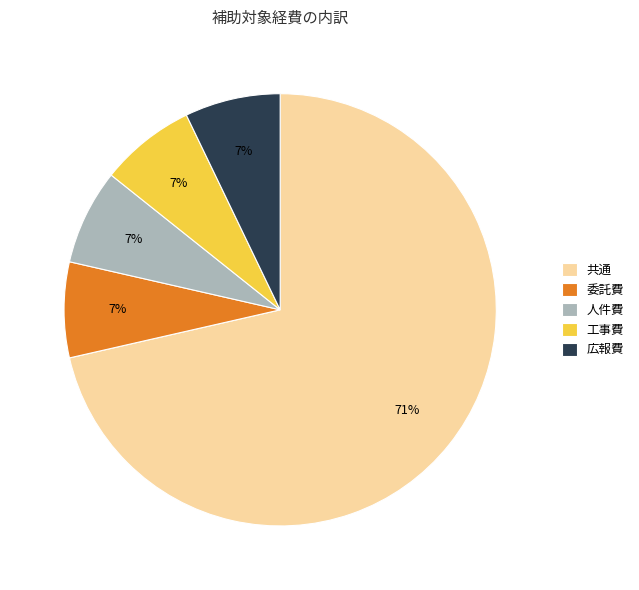

What is the largest slice in the pie chart?

共通